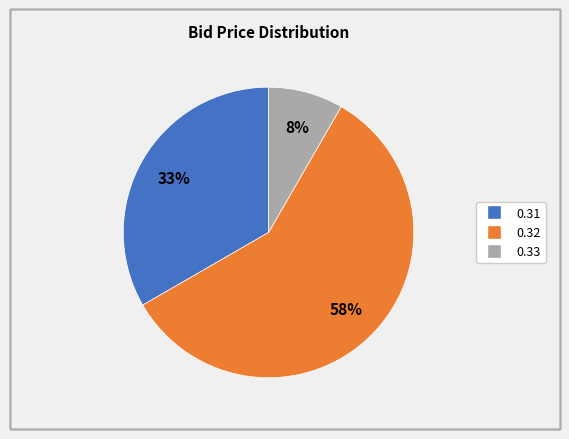

Is there any slice that represents more than half of the pie?

Yes